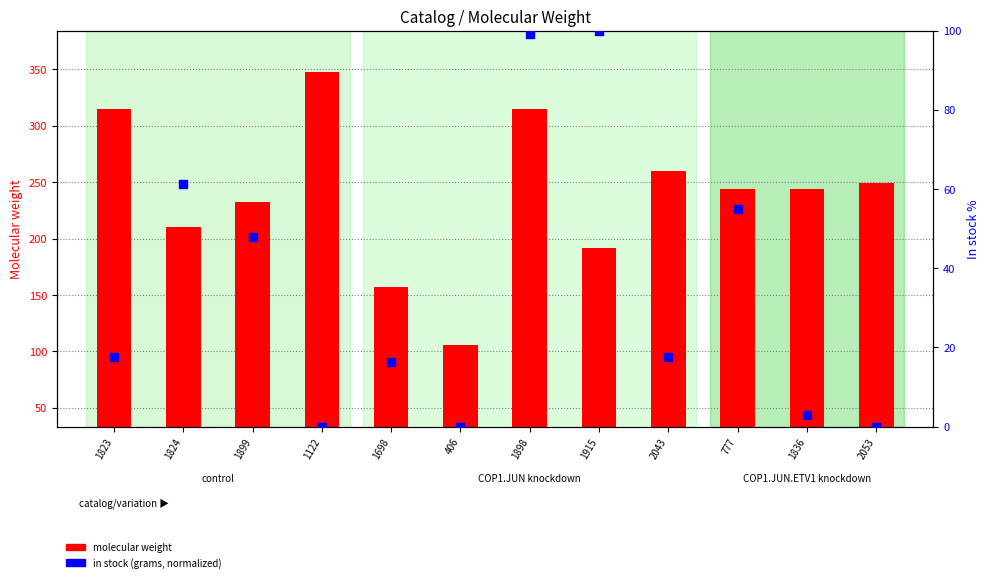

Is the value of in stock (normalized %) at 1823 greater than the value of molecular weight at 1836?

No